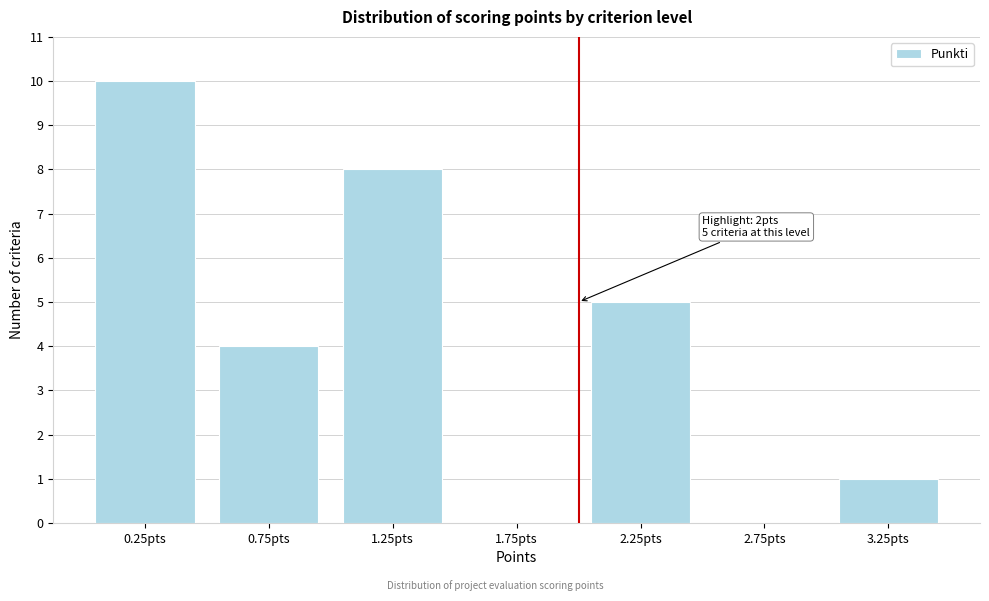

Over which range of the x-axis is the bar tallest?

0.0 to 0.5